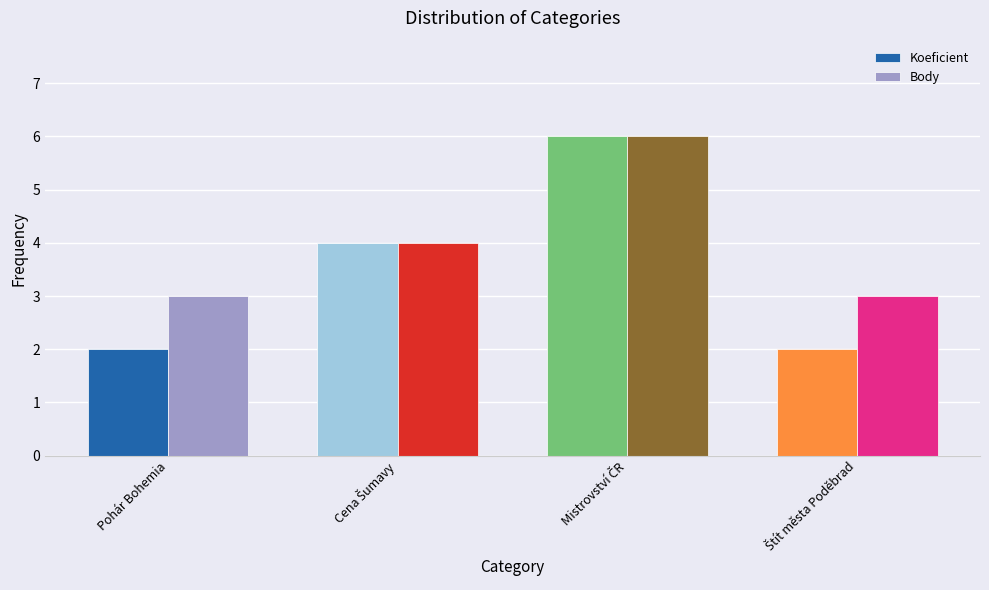

Which series has the largest total across all categories?

Body